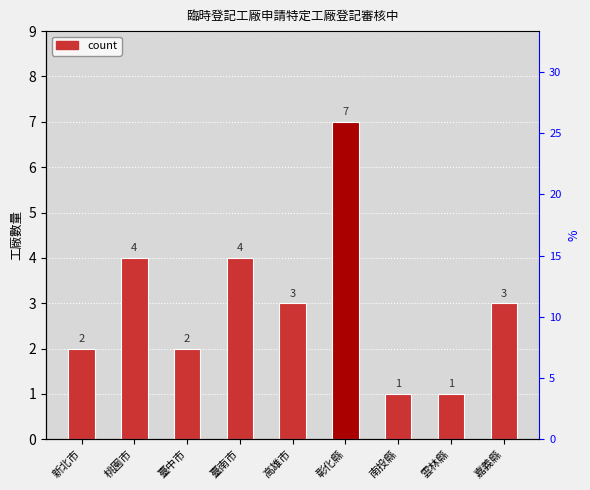

Reading left to right, what are all the values shown in this chart?

2	4	2	4	3	7	1	1	3